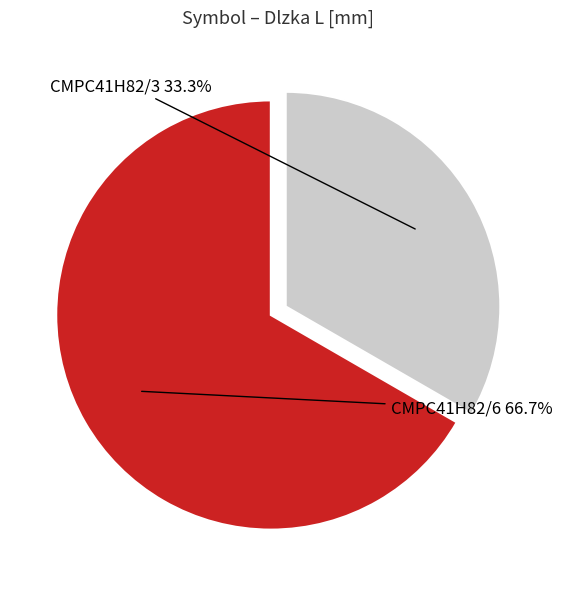

Rank the categories by value from lowest to highest.

CMPC41H82/3, CMPC41H82/6